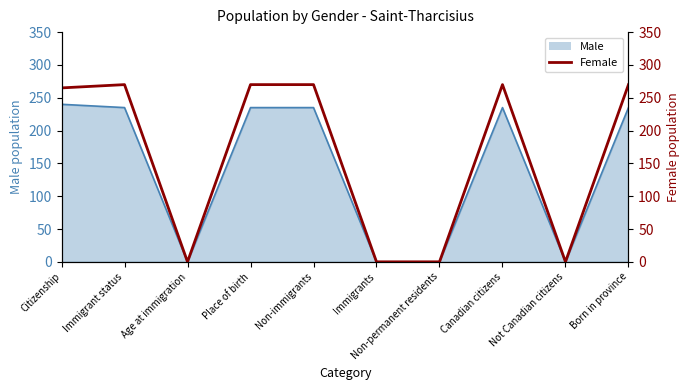

Does the chart have visible grid lines?

No